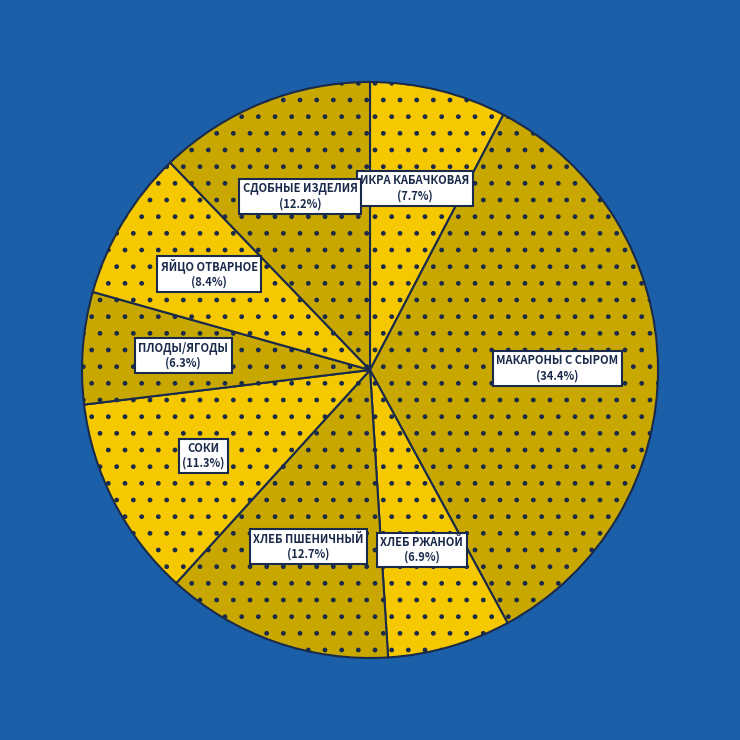

Is there a majority slice in this chart?

No